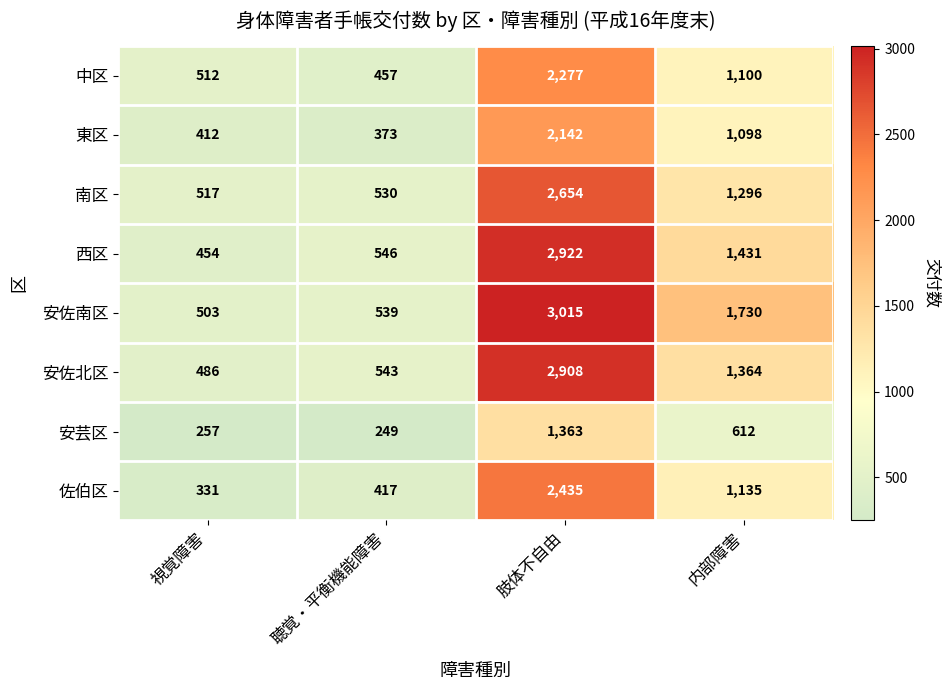

At which label does 中区 first exceed 1100?

肢体不自由